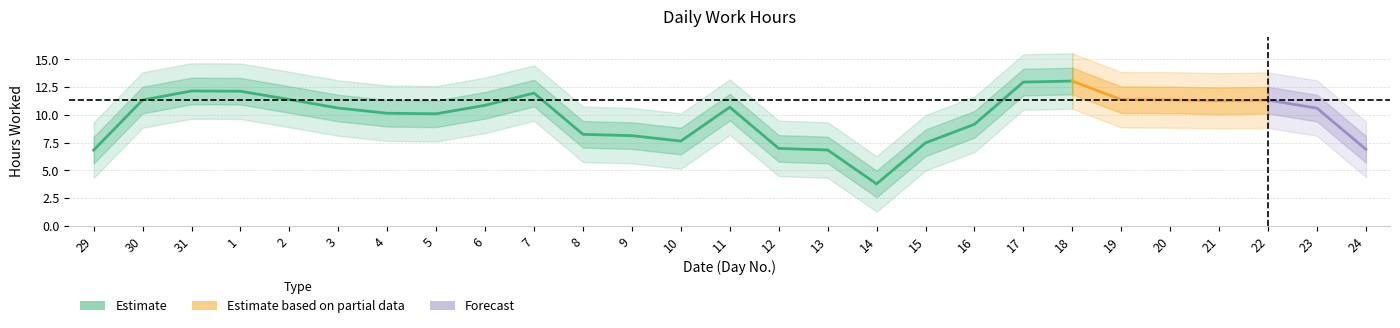

The value at 12 is 16.5. True or false?

False